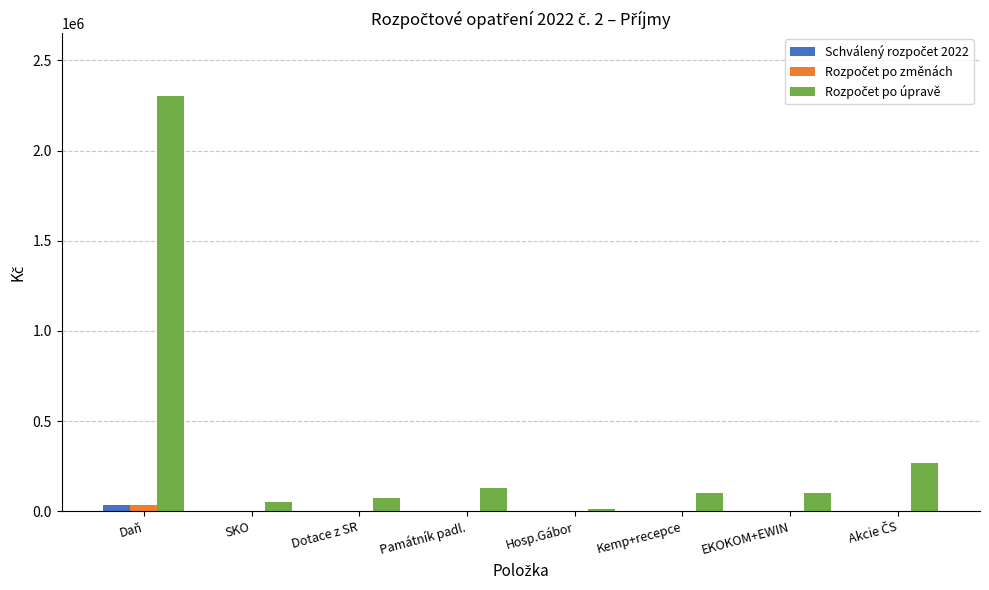

What is the total value across all series at Dotace z SR?

75000.0